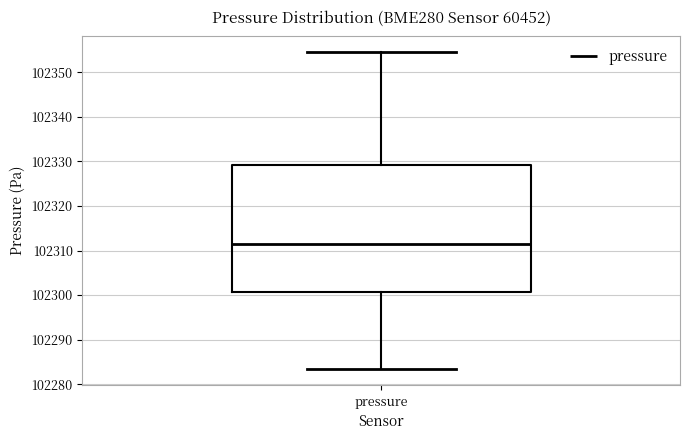

Read this box plot against the y-axis: the position of the median line, the range covered by the box, and the ends of both whiskers. The values are not printed on the chart, so give them approximately, as read against the axis.

median 102311, box 102301 to 102329, whiskers 102283 to 102355